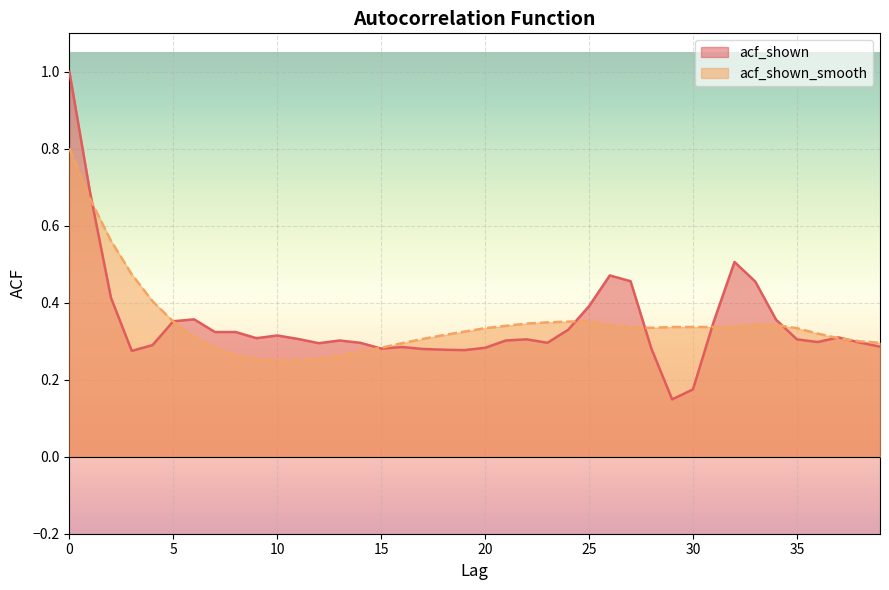

What is the average value of the acf_shown_smooth series?

0.3